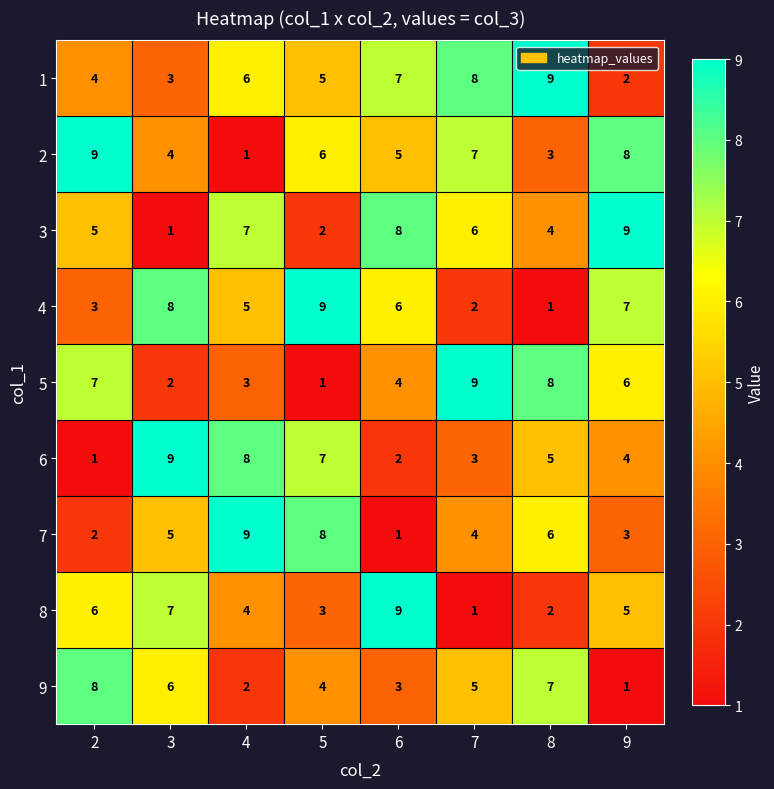

Count the number of data series in this chart.

9